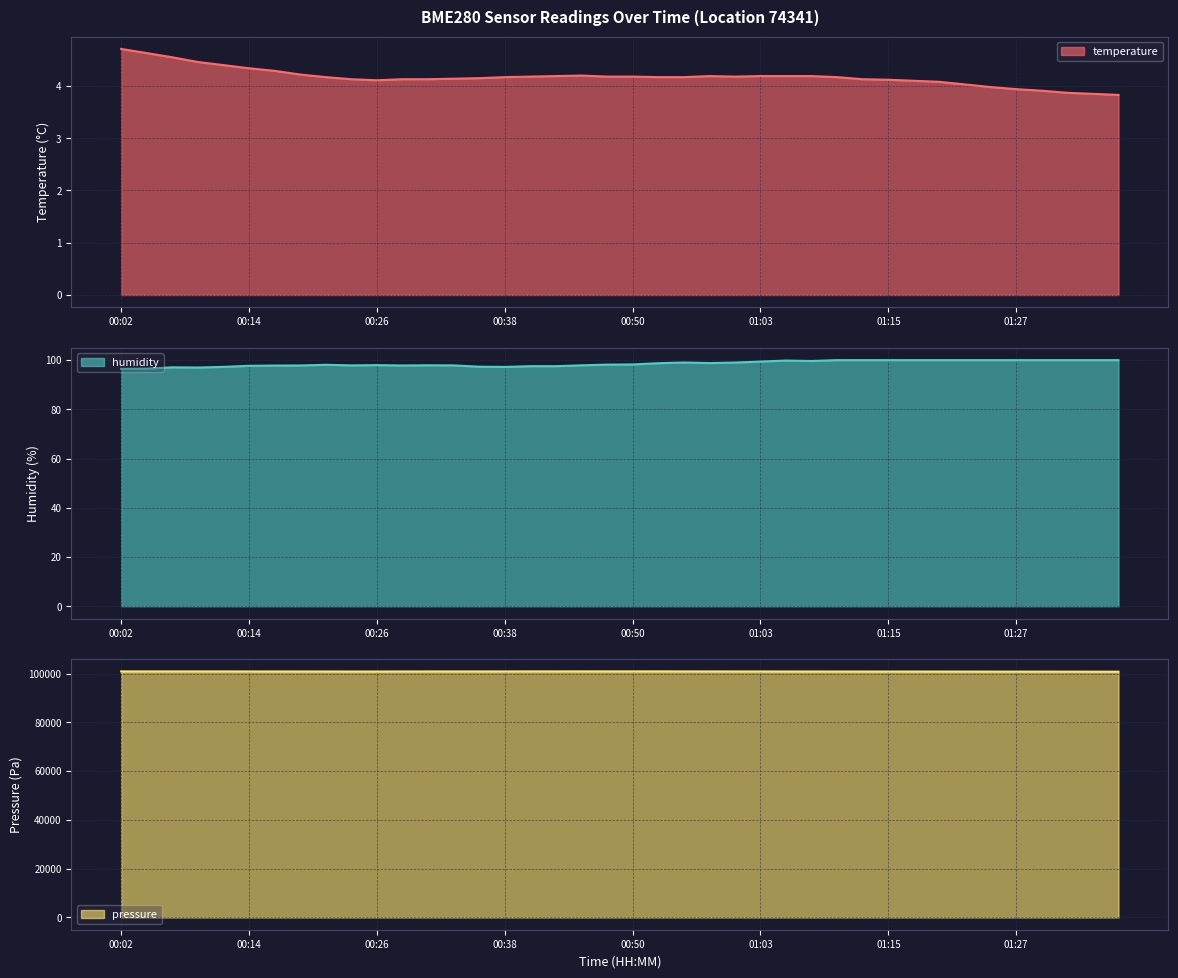

The value of temperature at 01:34 is 3.9. True or false?

True